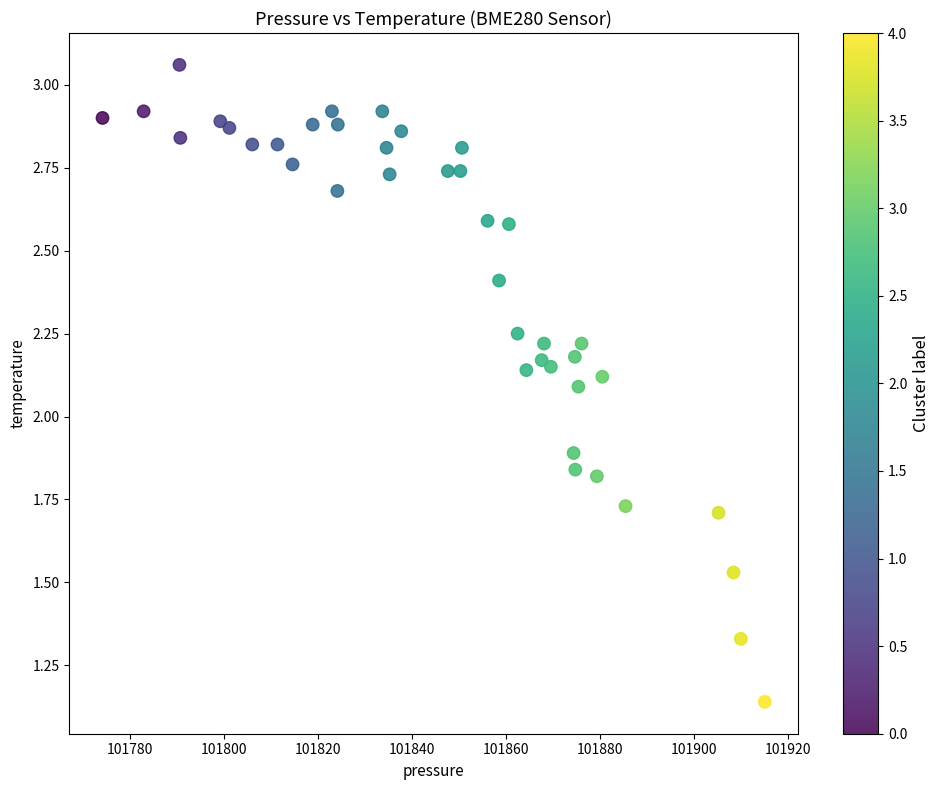

What is the range of Y values (max minus min)?

1.9